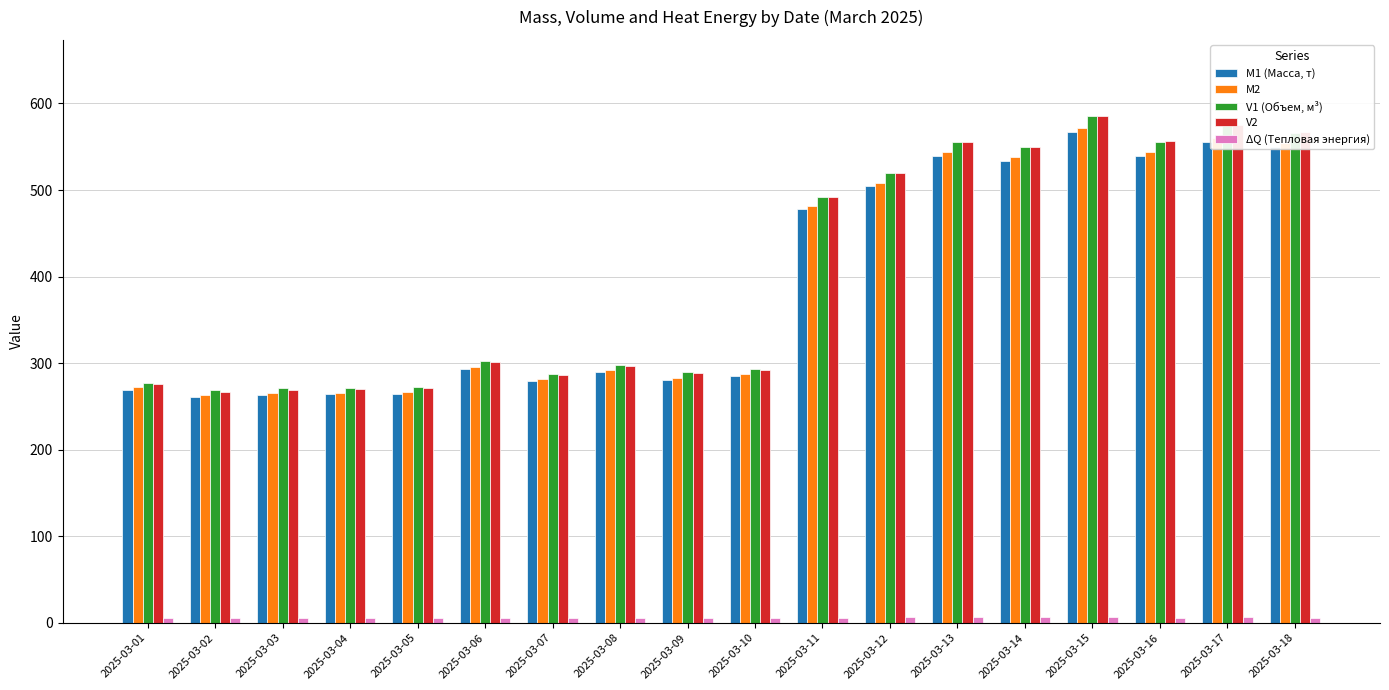

True or false: M2 has a value of 265.7 at 2025-03-04.

True